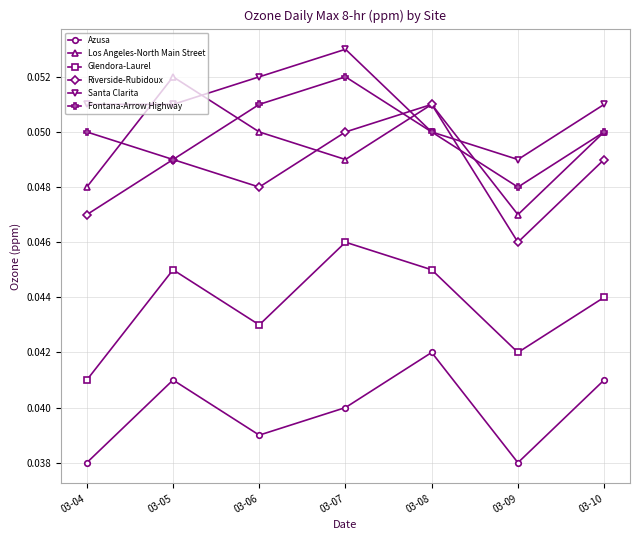

True or false: Fontana-Arrow Highway and Riverside-Rubidoux cross at least once.

True